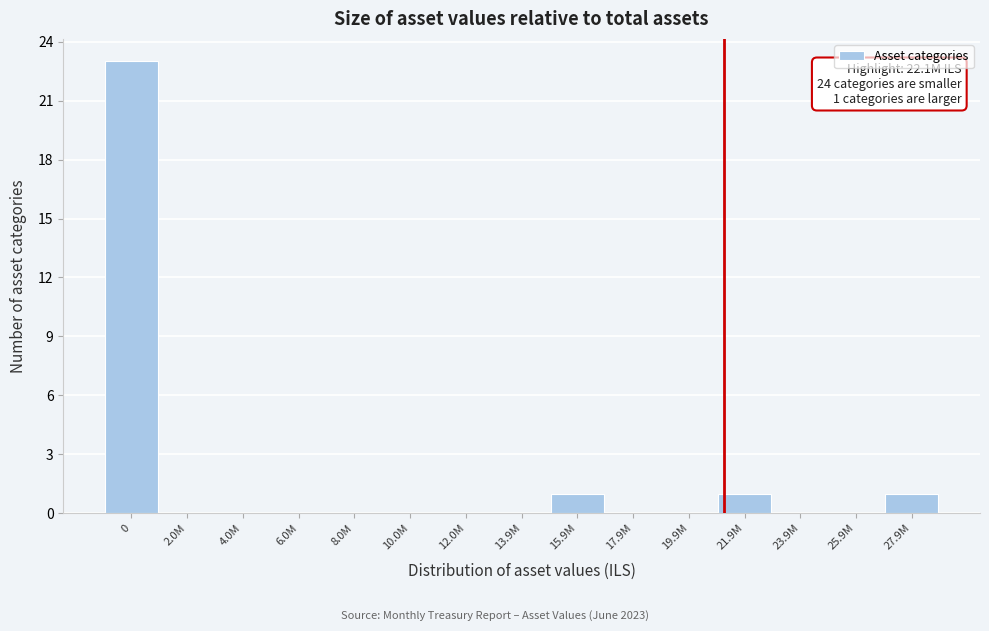

Reading left to right, list all the values displayed in this chart.

0=23	2.0M=0	4.0M=0	6.0M=0	8.0M=0	10.0M=0	12.0M=0	13.9M=0	15.9M=1	17.9M=0	19.9M=0	21.9M=1	23.9M=0	25.9M=0	27.9M=1